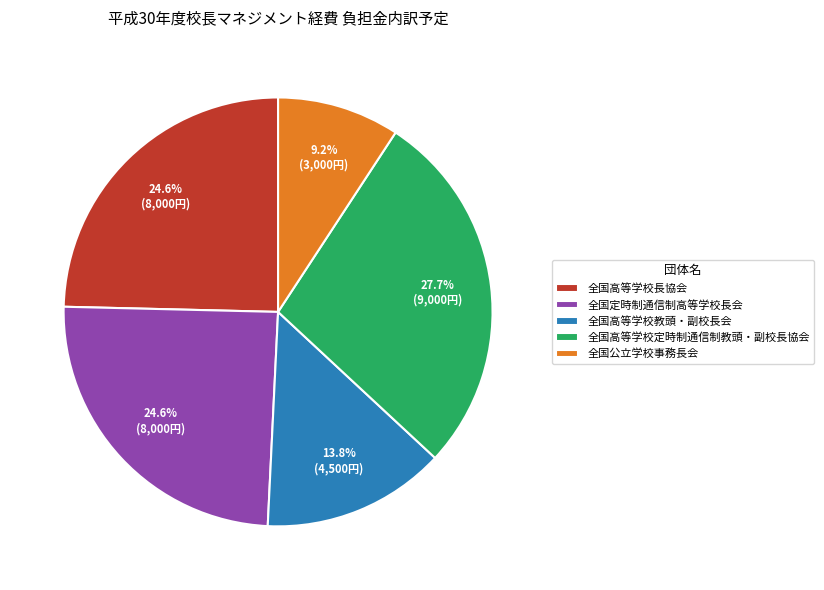

What is the smallest slice in the pie chart?

全国公立学校事務長会